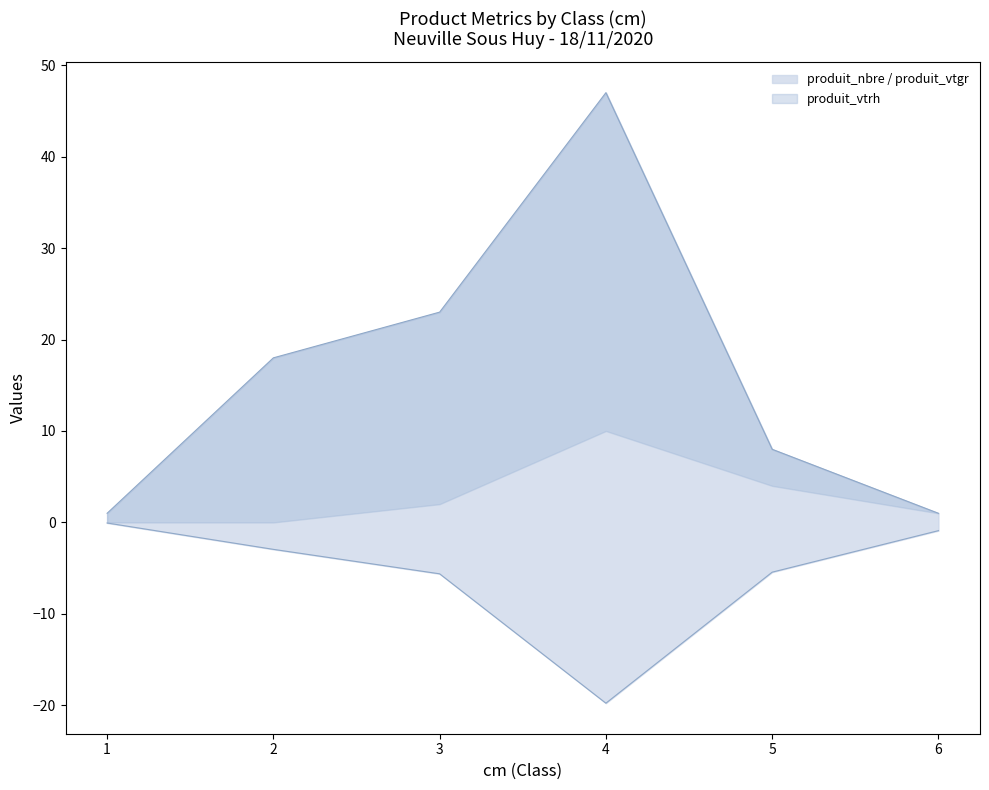

Where does the produit_vtgr series first go above -2?

1